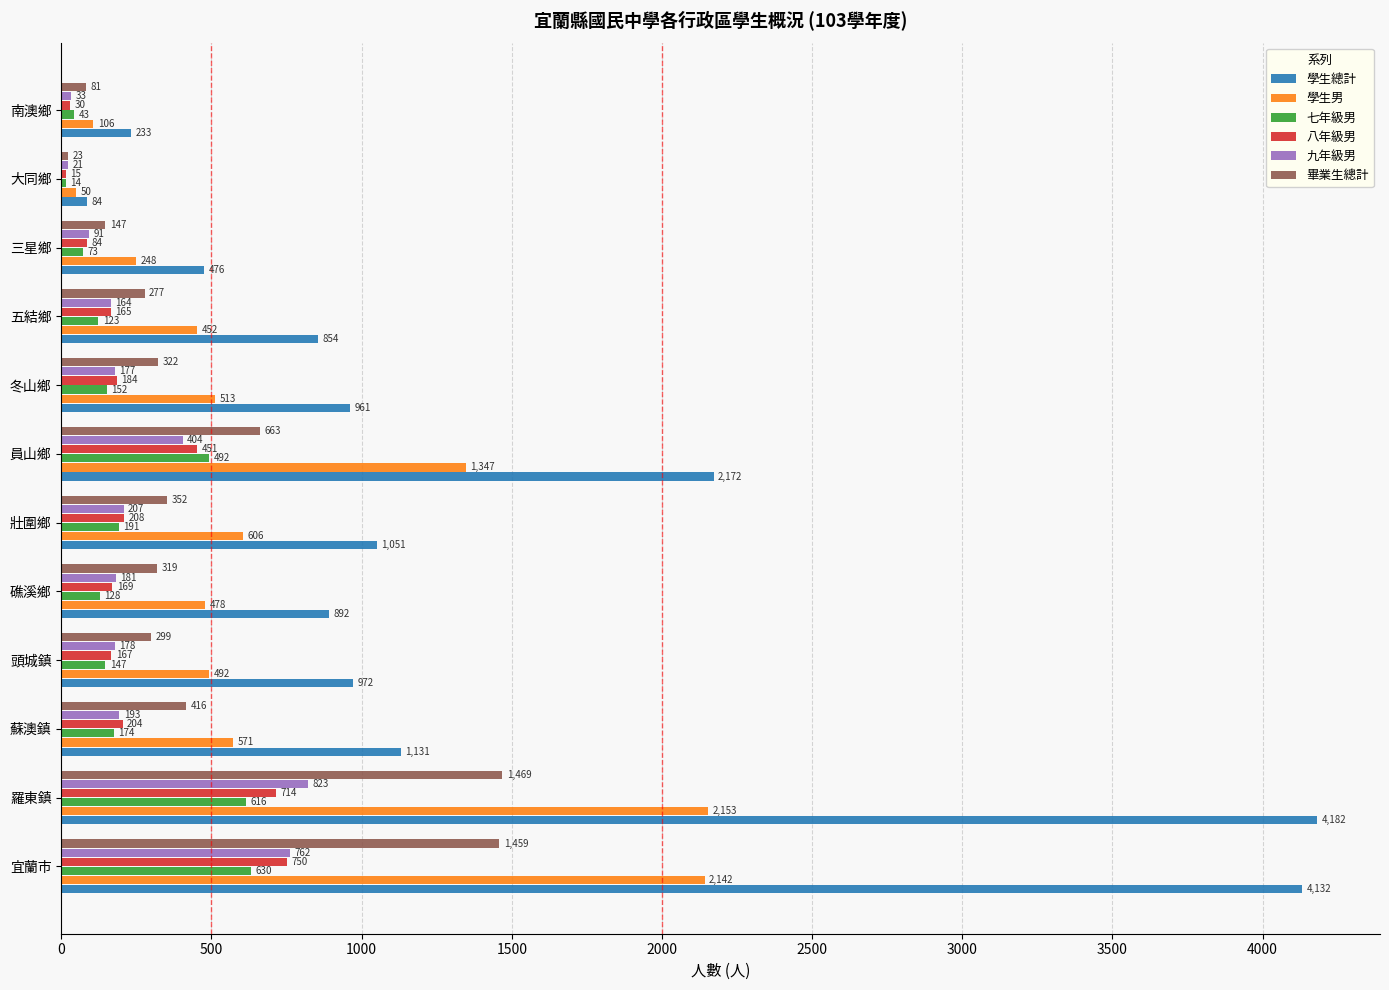

Is it true that 學生總計 equals 664 at 冬山鄉?

False